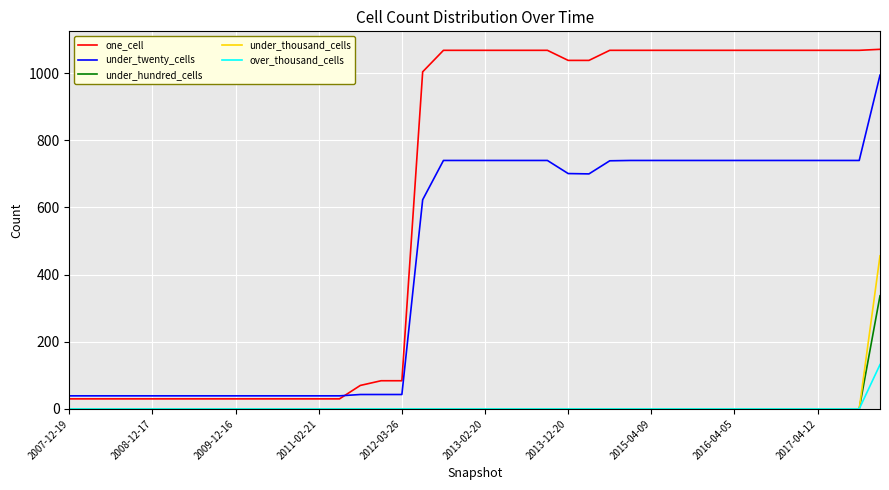

List the series in order of their peak value, highest first.

one_cell, under_twenty_cells, under_thousand_cells, under_hundred_cells, over_thousand_cells